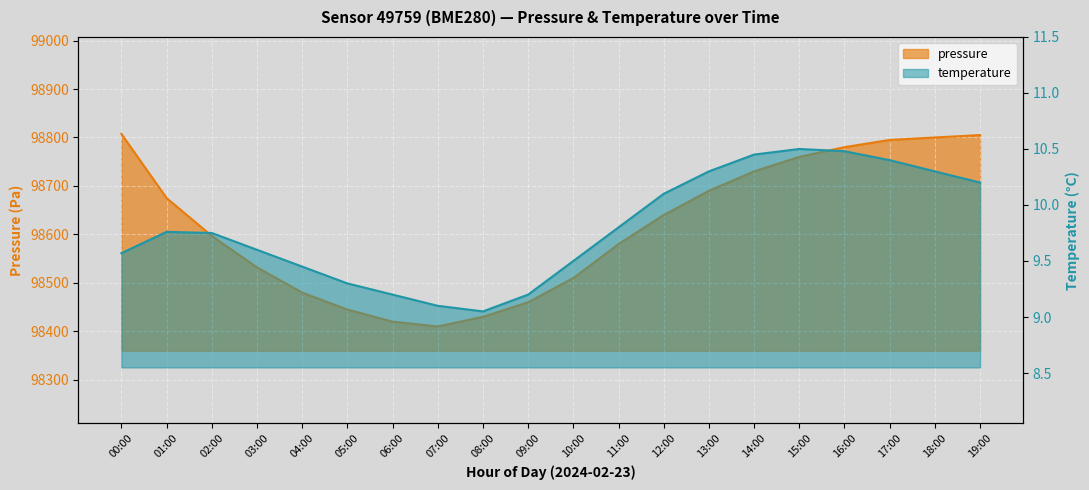

Read the temperature value at 09:00.

9.2